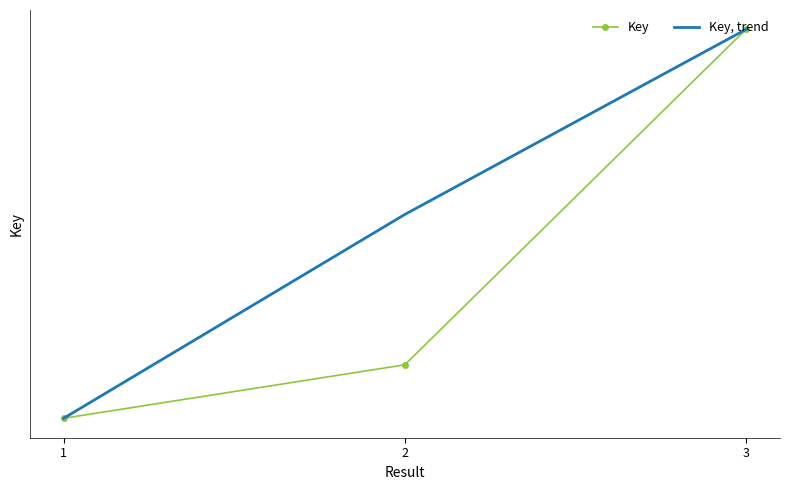

Which series has the largest total across all categories?

Key, trend